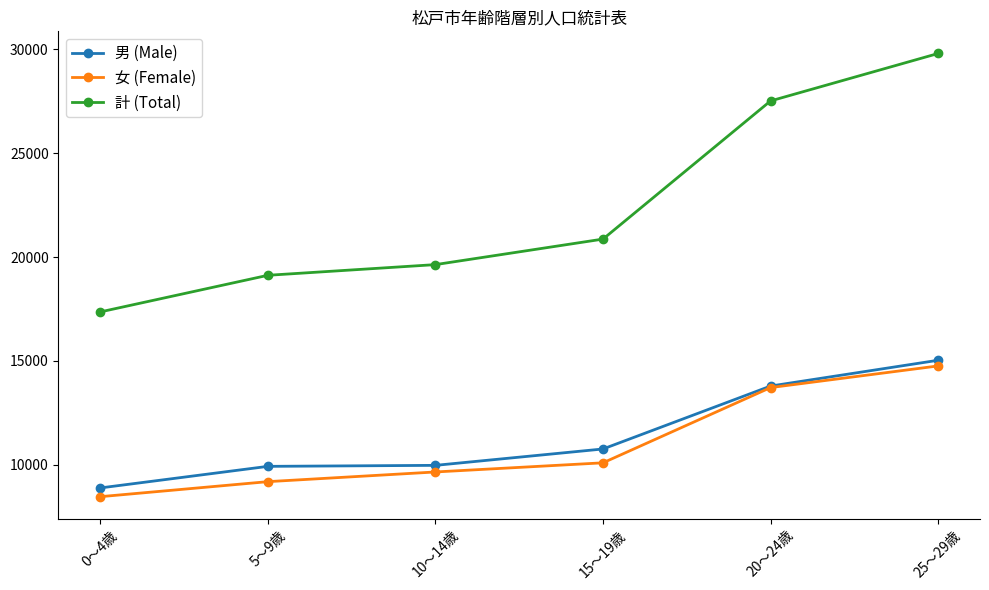

How many values in the 男 (Male) series are below 10764?

3